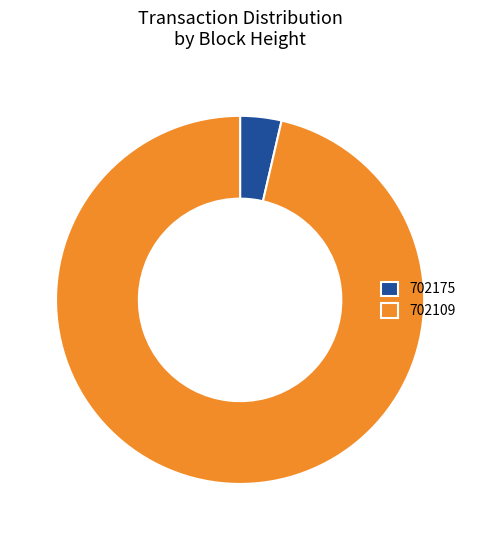

Rank the categories by value from lowest to highest.

702175, 702109